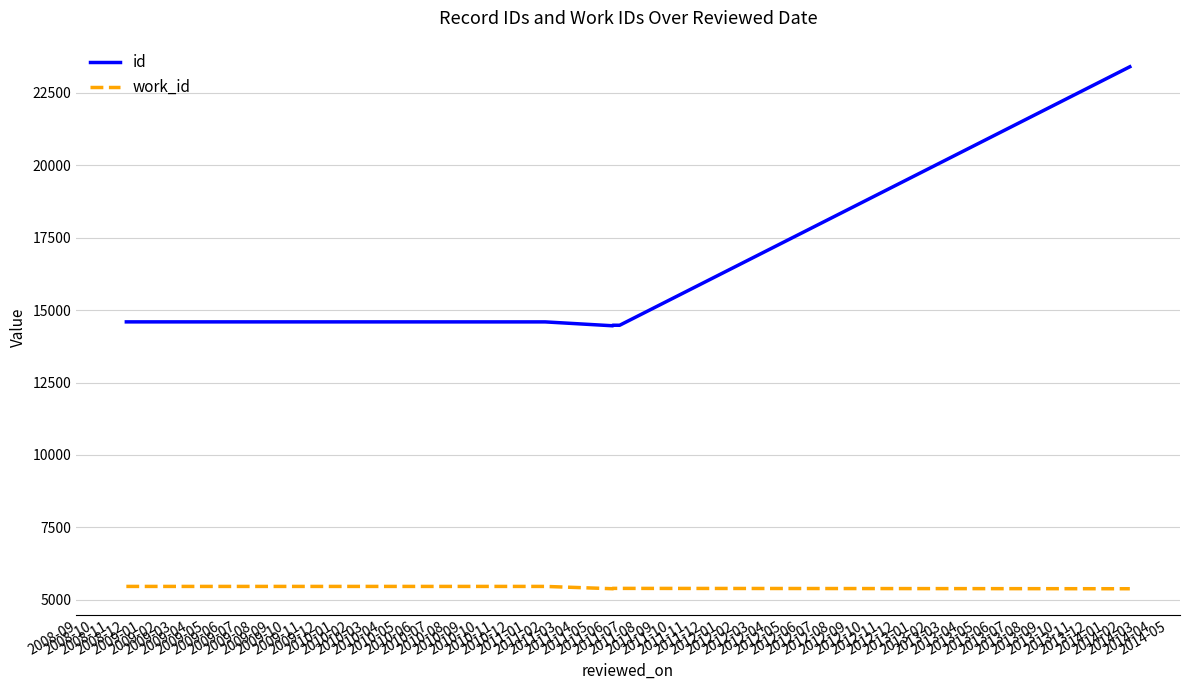

What is the difference between the id values at 2008-11 and 2008-09?

135